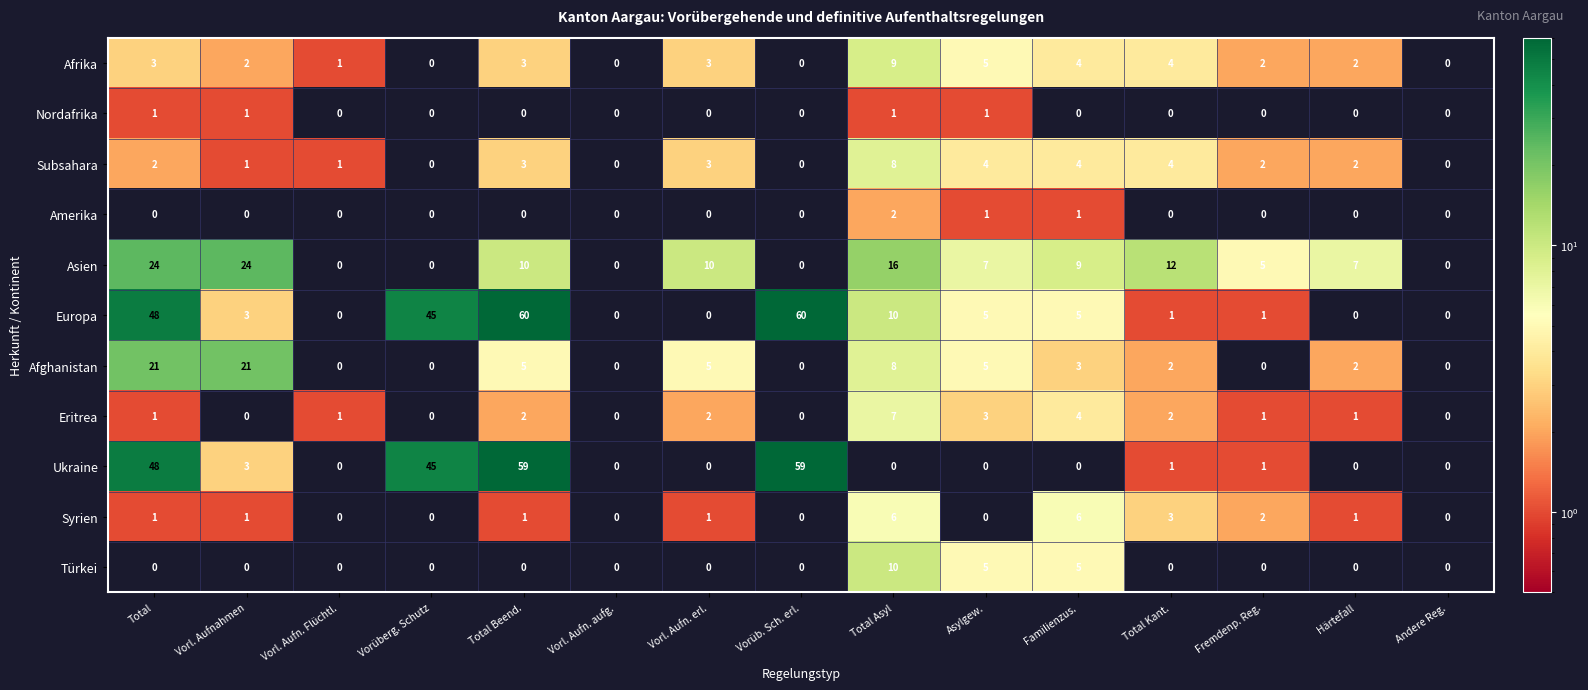

Count the Eritrea values in the range 0 to 2.

12